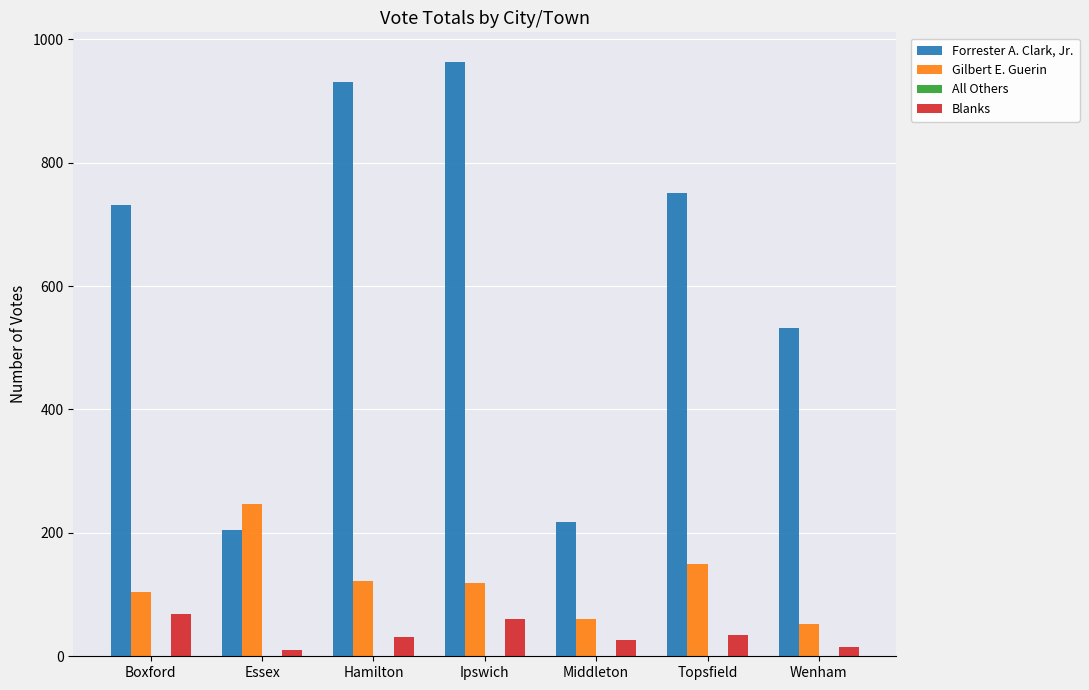

The Gilbert E. Guerin series shows 119 at Ipswich. True or false?

True